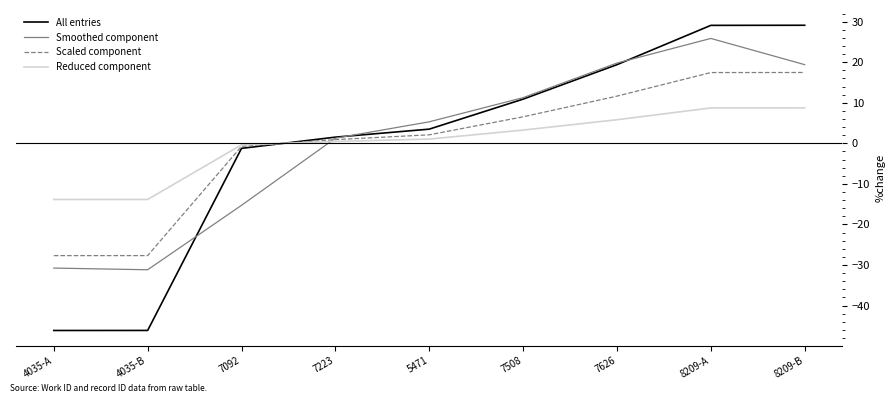

Which series has the largest range (max minus min)?

All entries